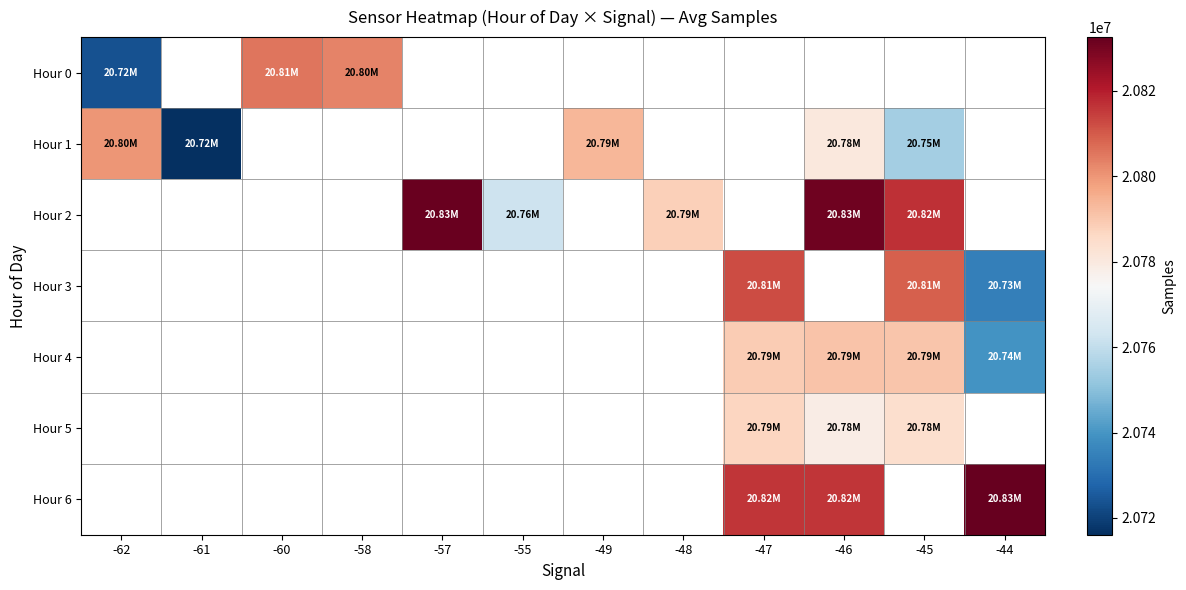

Which has a higher value, -44 or -49?

-49